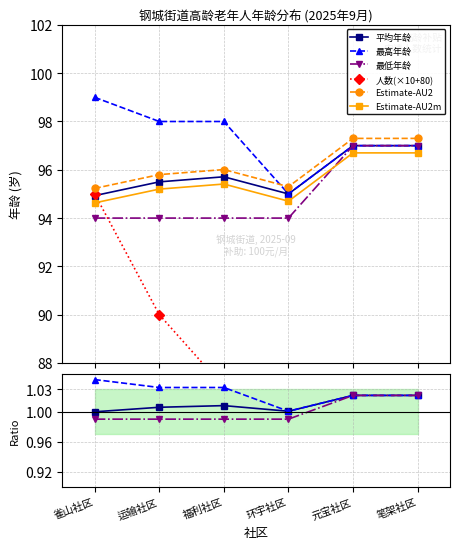

At how many categories does at least one series exceed 45?

6